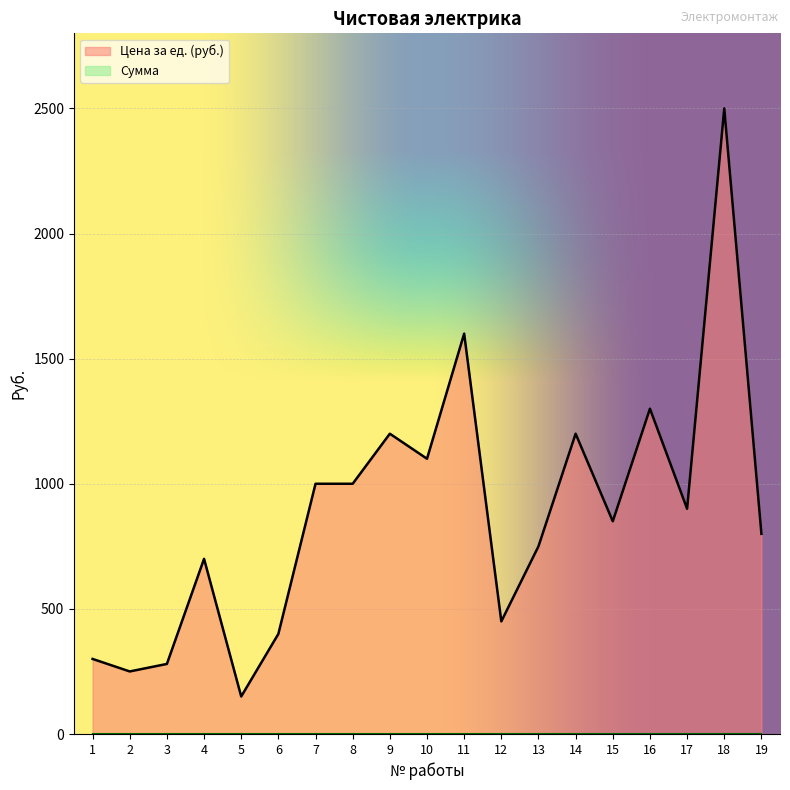

Rank the categories by value from lowest to highest.

5, 2, 3, 1, 6, 12, 4, 13, 19, 15, 17, 7, 8, 10, 9, 14, 16, 11, 18